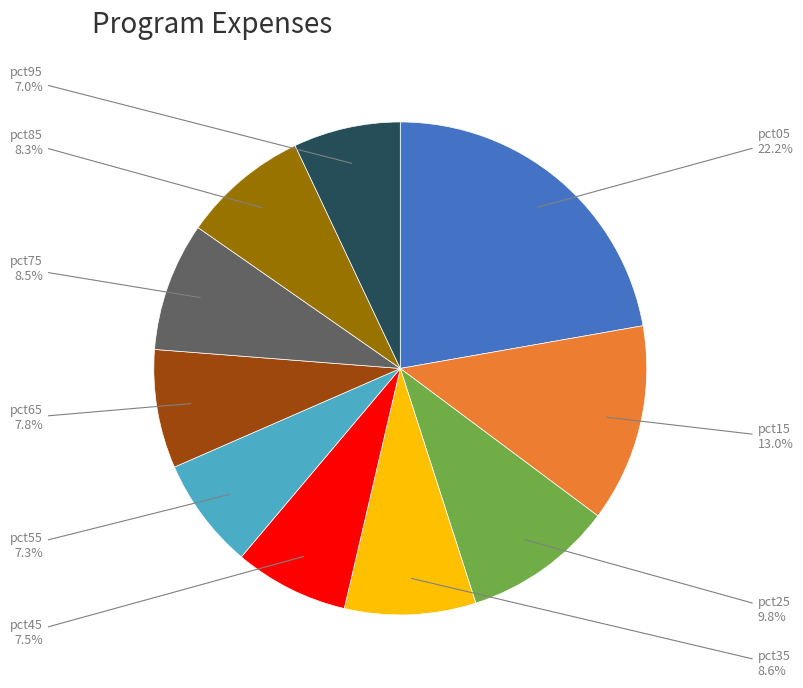

Is there a majority slice in this chart?

No